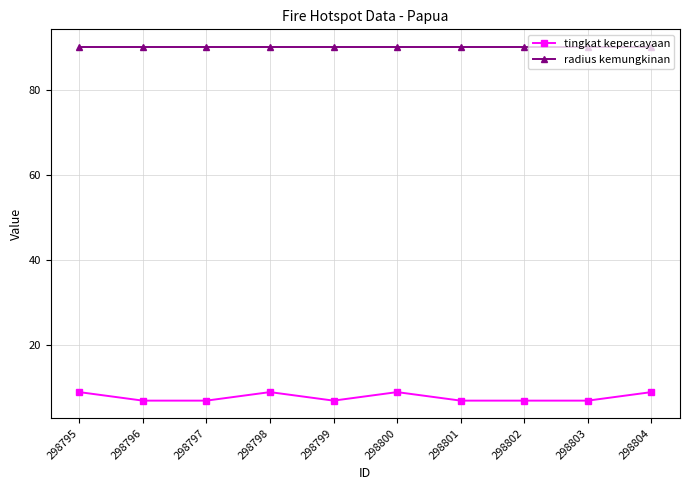

In tingkat kepercayaan, how many points are higher than both neighbors (excluding endpoints)?

2